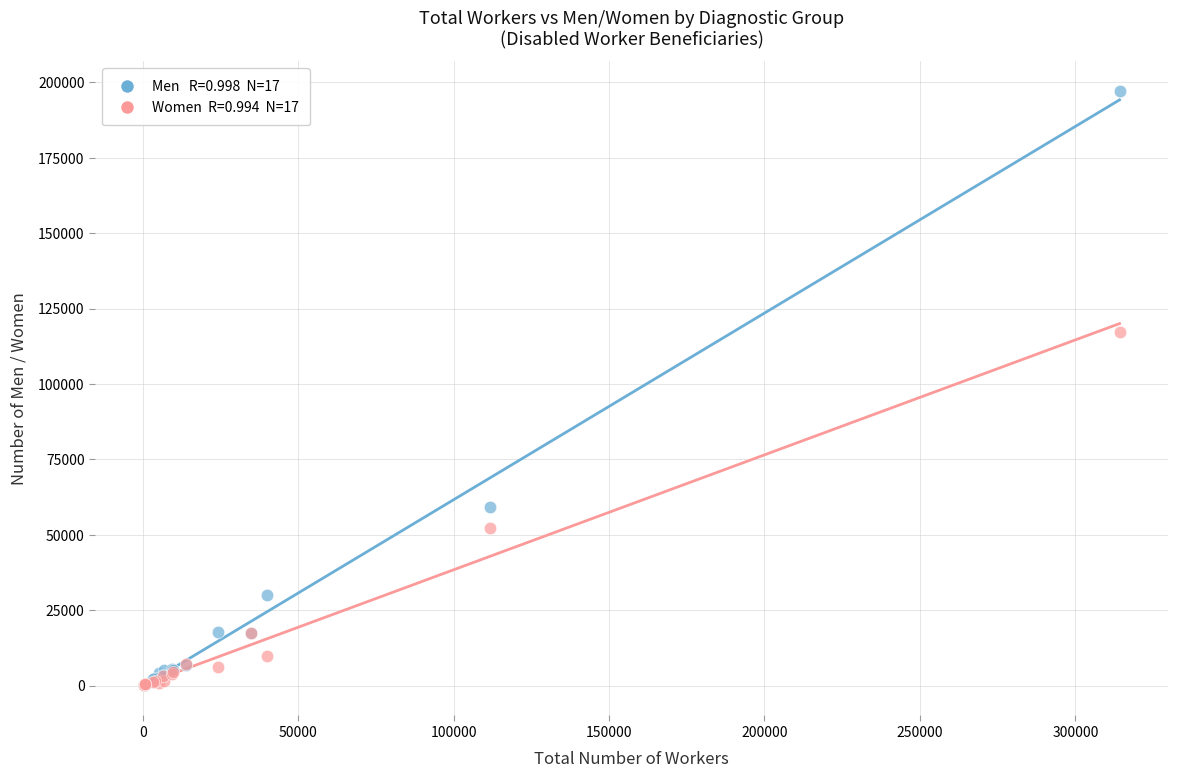

Across all series, what Y value is closest to 98631?

117116